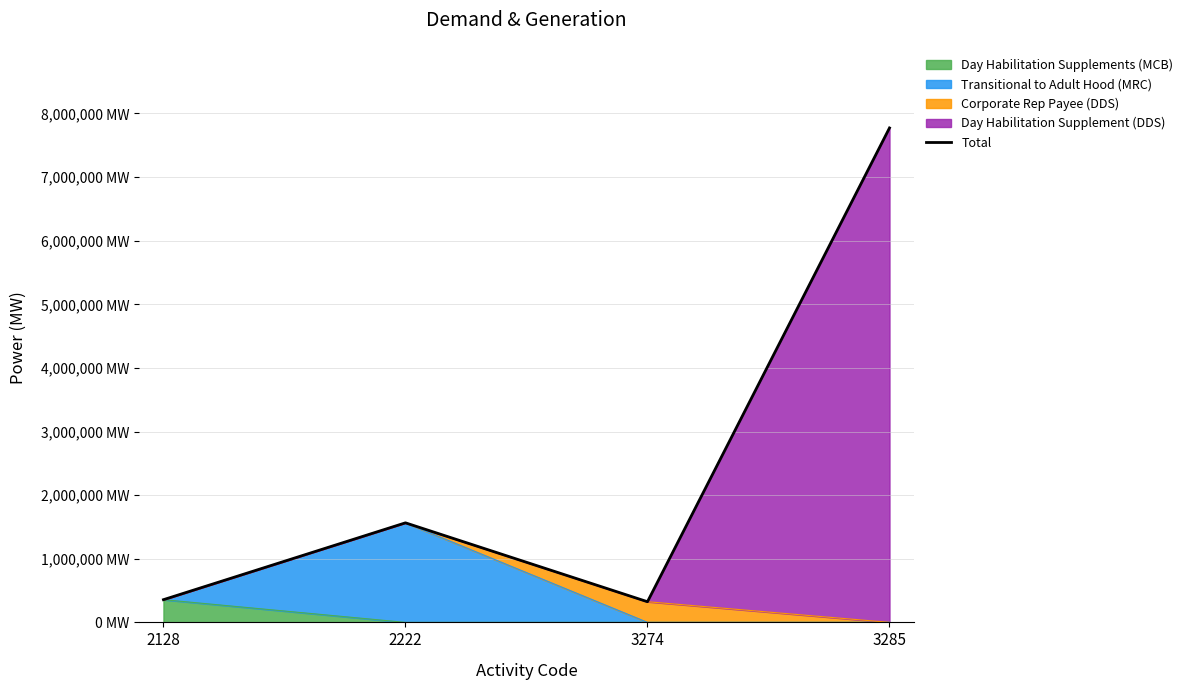

What is the sum of the values at 3285 and 2222?

9337539.8